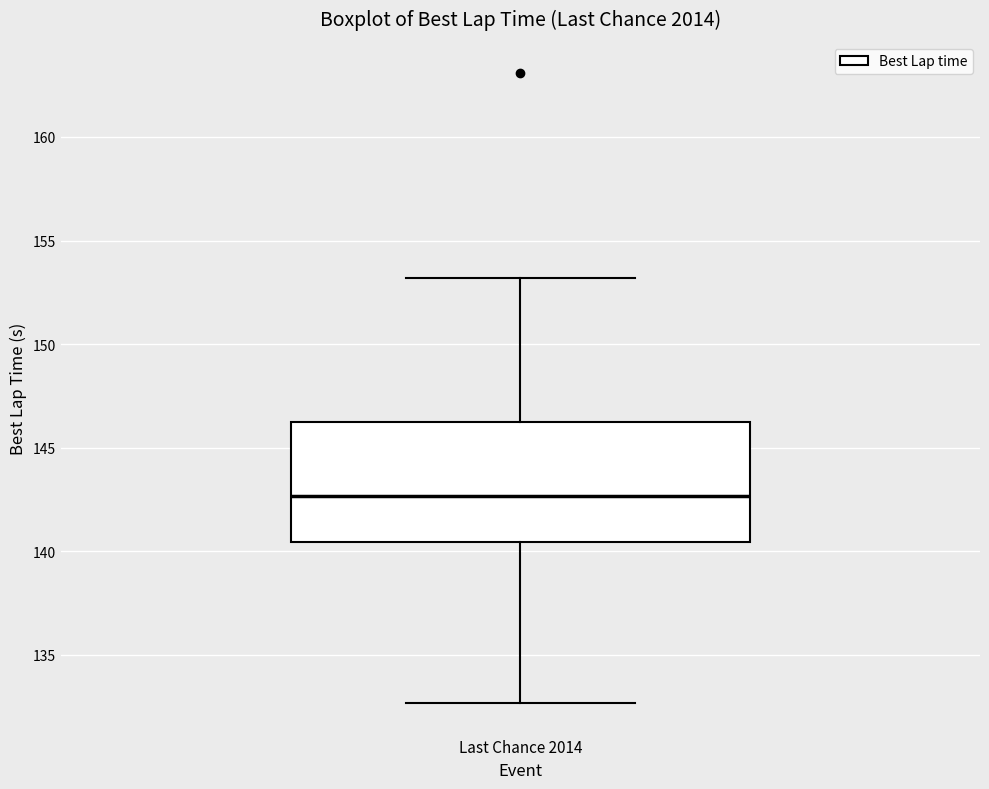

Transcribe this box plot: give where the median line is, the range the box spans, and where the two whiskers end, as read against the y-axis. The values are not printed on the chart, so give them approximately, as read against the axis.

median 142.5, box 140.5 to 146.0, whiskers 132.5 to 153.0